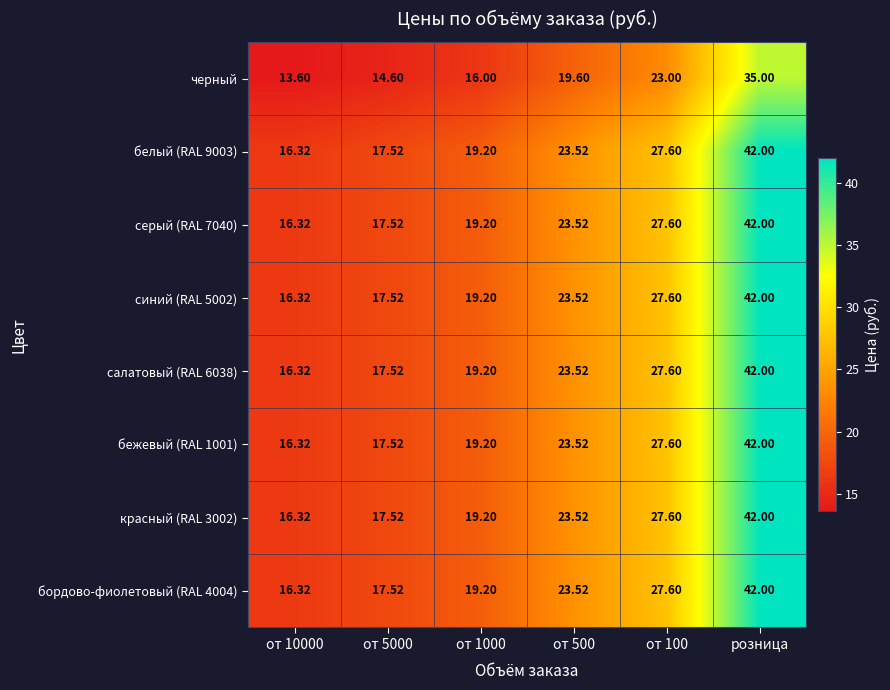

What is the greatest value displayed?

42.0